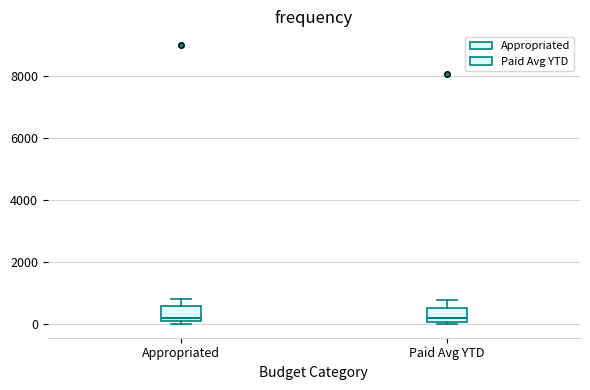

Where is the lower edge of the box for Paid Avg YTD on the y-axis? The values are not printed on the chart, so give them approximately, as read against the axis.

0